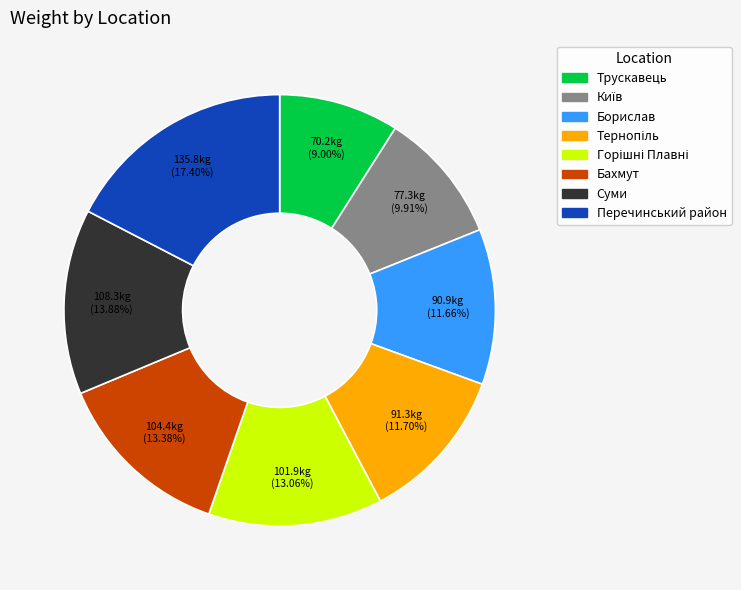

Does any single category account for the majority?

No